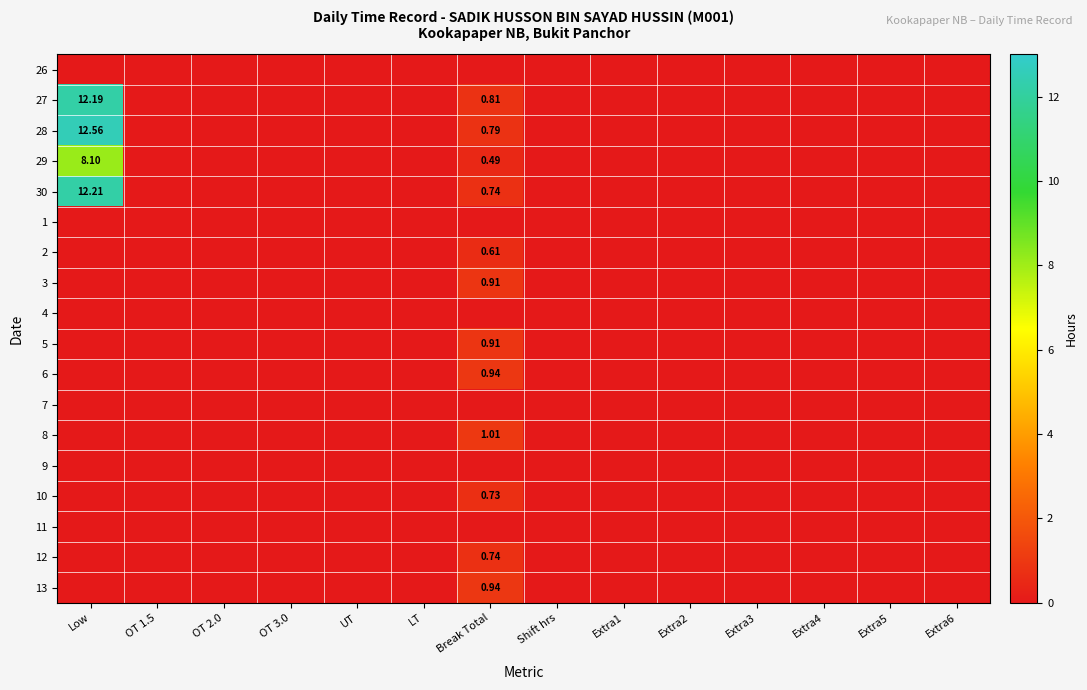

Between Extra6 and OT 1.5, which is larger?

Extra6